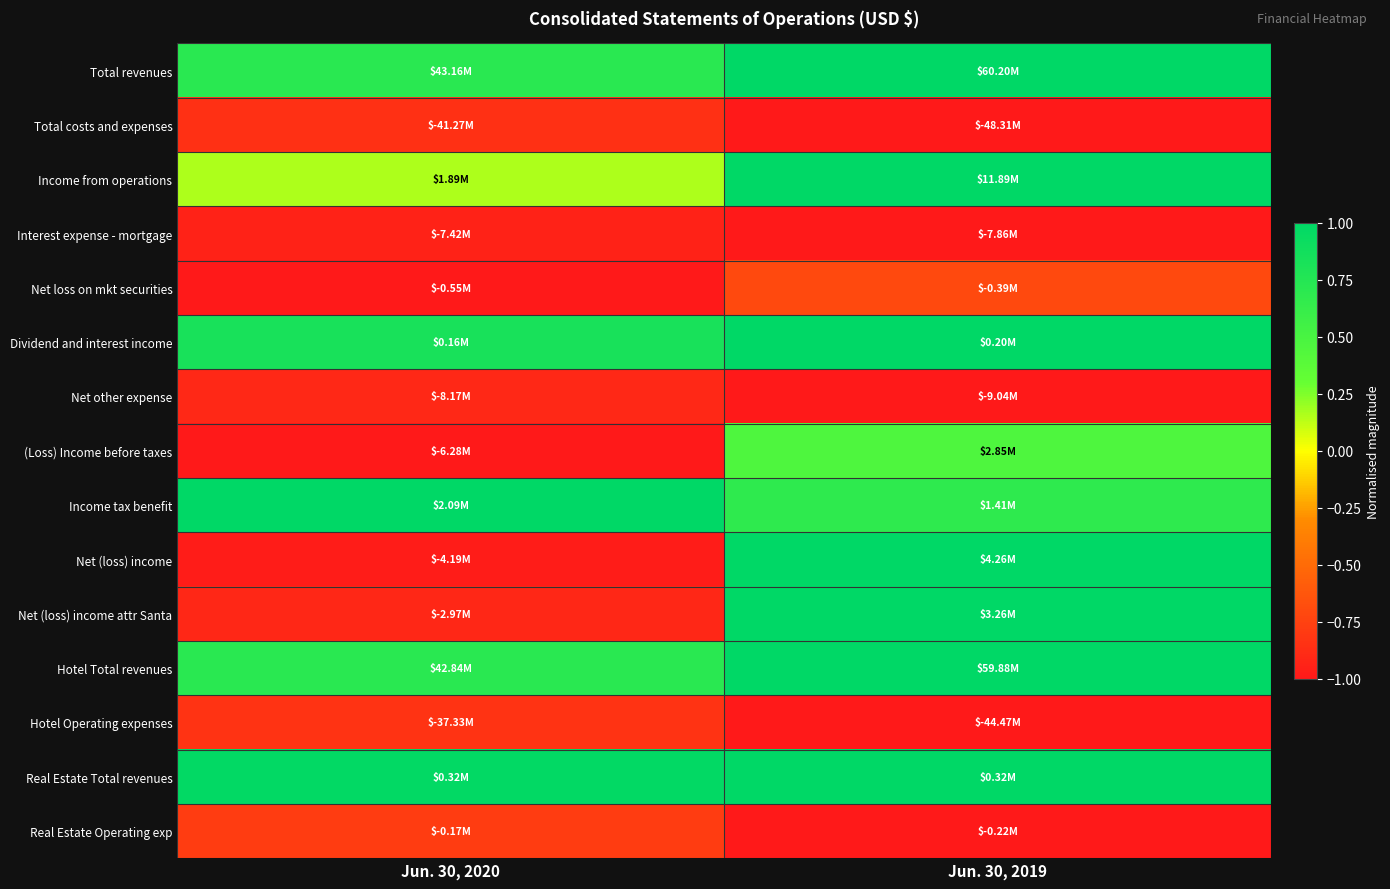

Reading left to right, extract all data points from this chart.

Total revenues: Jun. 30, 2020=0.7	Jun. 30, 2019=1.0
Total costs and expenses: Jun. 30, 2020=-0.9	Jun. 30, 2019=-1.0
Income from operations: Jun. 30, 2020=0.2	Jun. 30, 2019=1.0
Interest expense - mortgage: Jun. 30, 2020=-0.9	Jun. 30, 2019=-1.0
Net loss on mkt securities: Jun. 30, 2020=-1.0	Jun. 30, 2019=-0.7
Dividend and interest income: Jun. 30, 2020=0.8	Jun. 30, 2019=1.0
Net other expense: Jun. 30, 2020=-0.9	Jun. 30, 2019=-1.0
(Loss) Income before taxes: Jun. 30, 2020=-1.0	Jun. 30, 2019=0.5
Income tax benefit: Jun. 30, 2020=1.0	Jun. 30, 2019=0.7
Net (loss) income: Jun. 30, 2020=-1.0	Jun. 30, 2019=1.0
Net (loss) income attr Santa: Jun. 30, 2020=-0.9	Jun. 30, 2019=1.0
Hotel Total revenues: Jun. 30, 2020=0.7	Jun. 30, 2019=1.0
Hotel Operating expenses: Jun. 30, 2020=-0.8	Jun. 30, 2019=-1.0
Real Estate Total revenues: Jun. 30, 2020=1.0	Jun. 30, 2019=1.0
Real Estate Operating exp: Jun. 30, 2020=-0.8	Jun. 30, 2019=-1.0